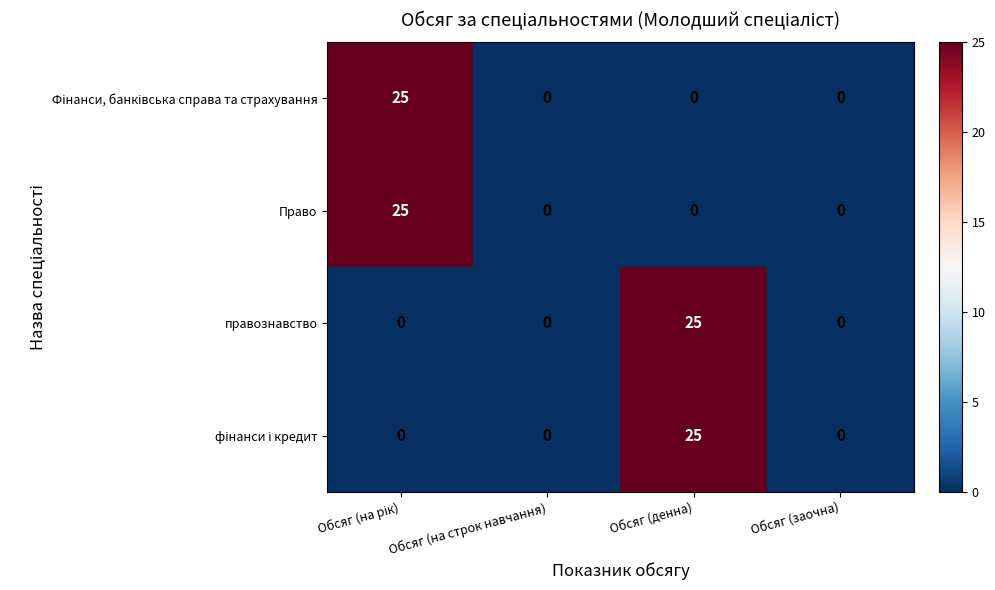

Count the Право values in the range 0 to 25.

4